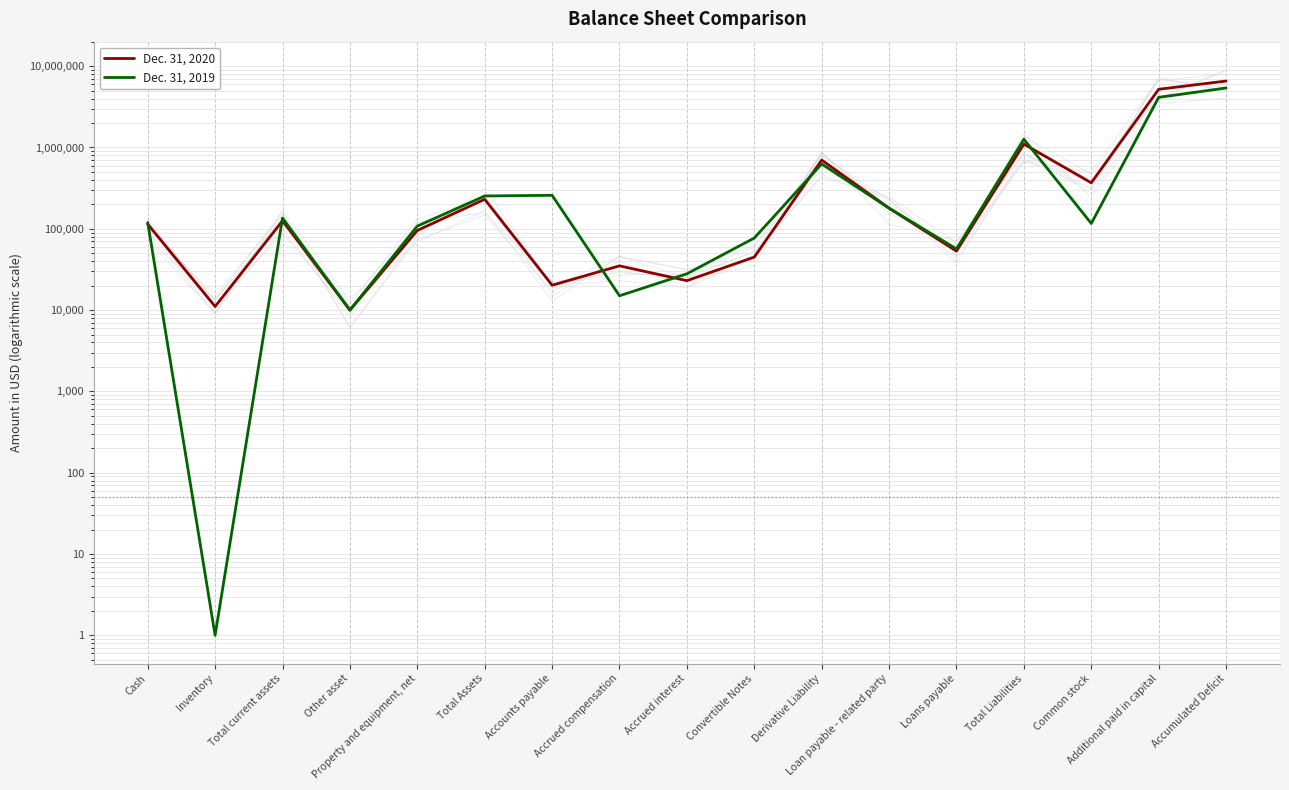

The value of Dec. 31, 2019 at Loan payable - related party is 320572. True or false?

False